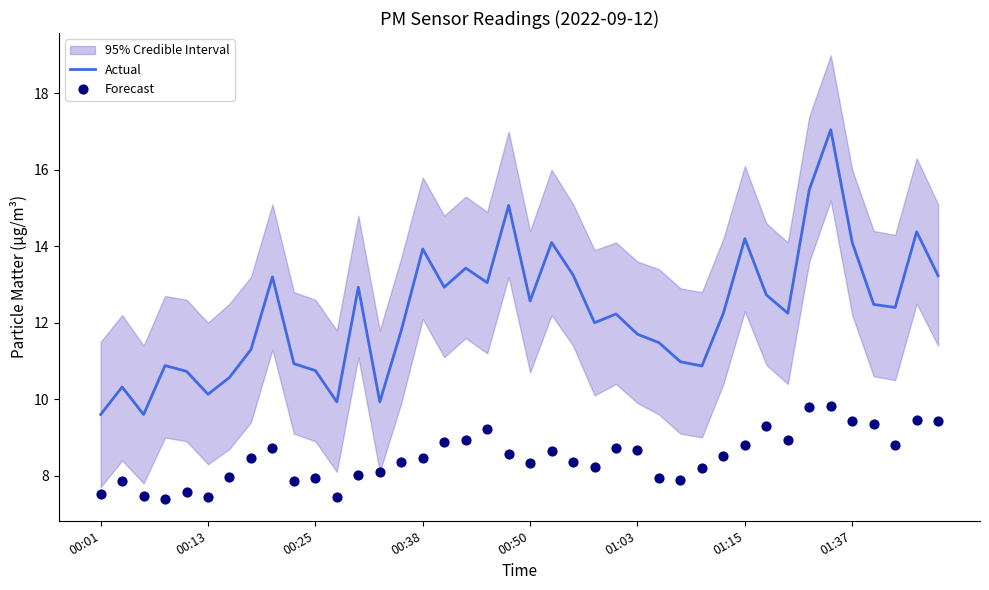

Which series has the largest total across all categories?

Actual